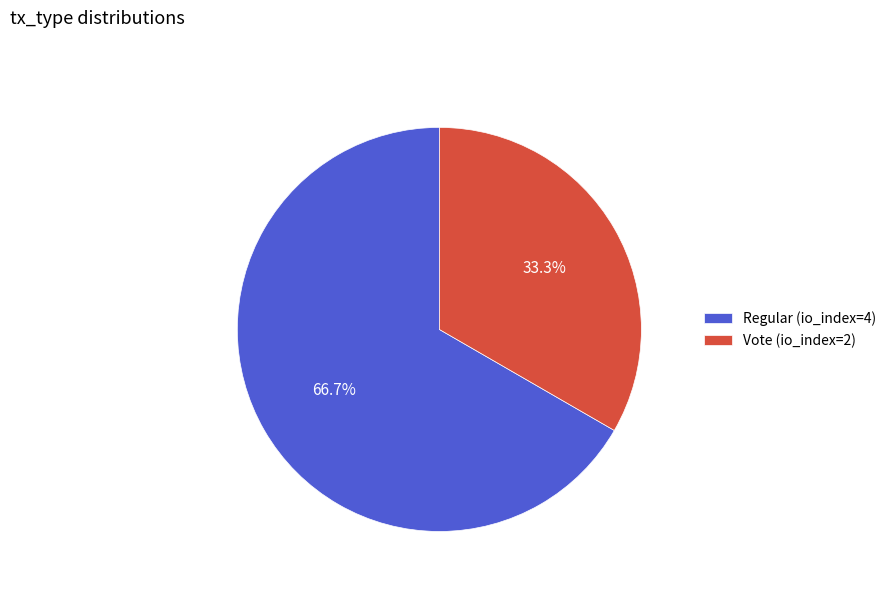

Which category has the smallest portion of the pie?

Vote (io_index=2)